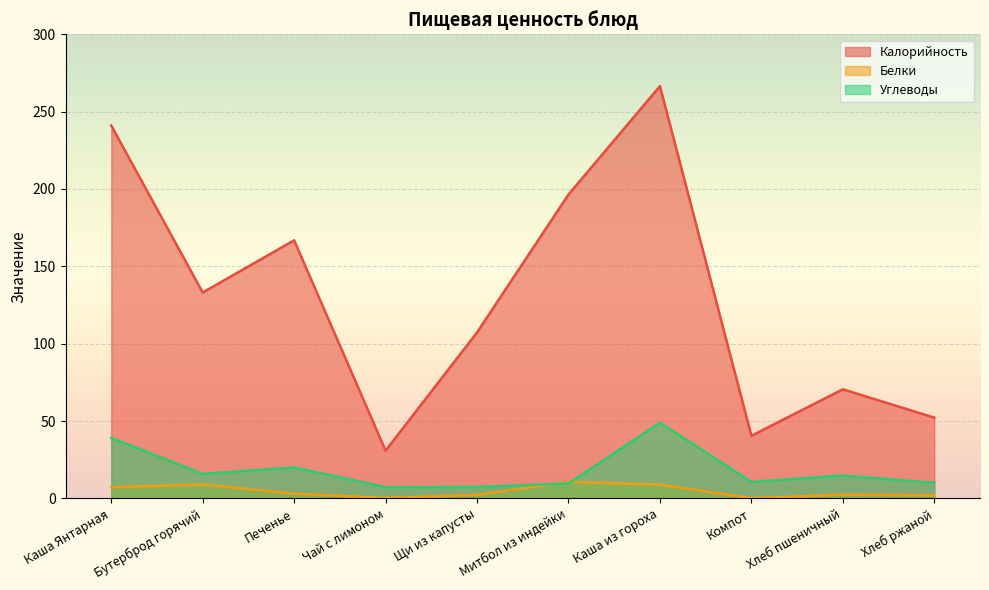

How many values in the Калорийность series exceed 133?

5